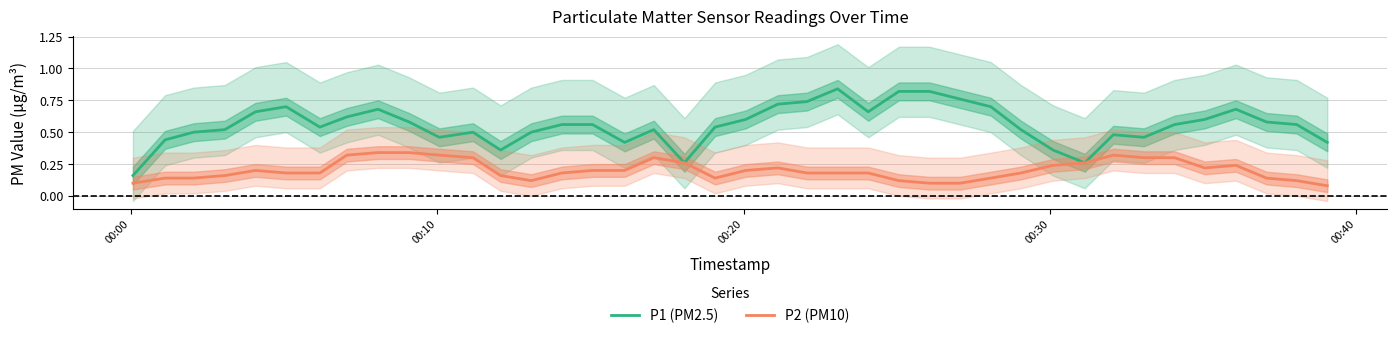

What is the difference between the second highest and second lowest values in the P1 (PM2.5) series?

0.6